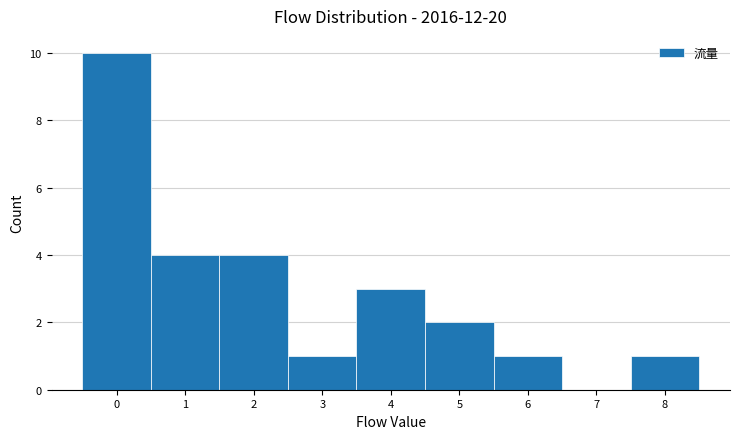

Reading left to right, list every bar in this chart as the range it spans on the x-axis followed by its height. The values are not printed on the chart, so give them approximately, as read against the axis.

-0.5 to 0.5: 10
0.5 to 1.5: 4
1.5 to 2.5: 4
2.5 to 3.5: 1
3.5 to 4.5: 3
4.5 to 5.5: 2
5.5 to 6.5: 1
6.5 to 7.5: 0
7.5 to 8.5: 1